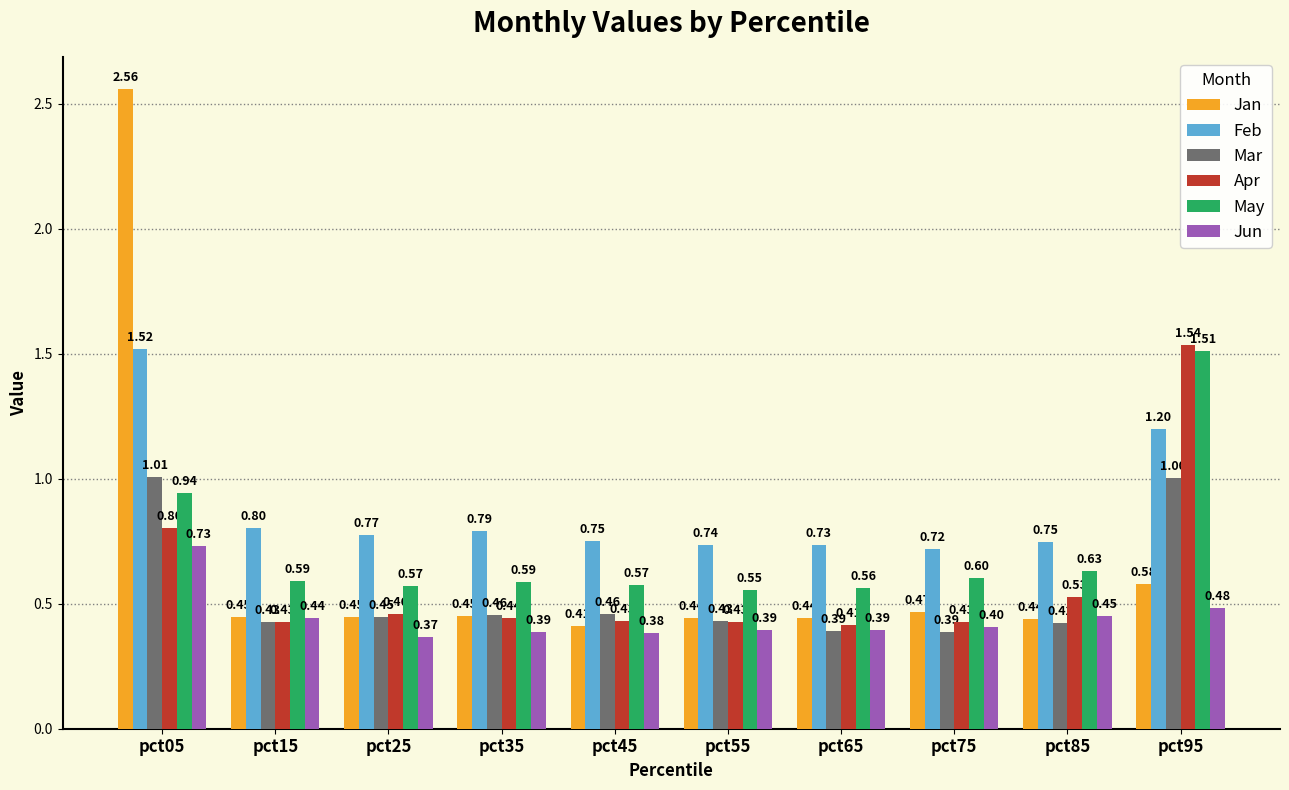

Between pct85 and pct95, which series saw the biggest shift?

Apr